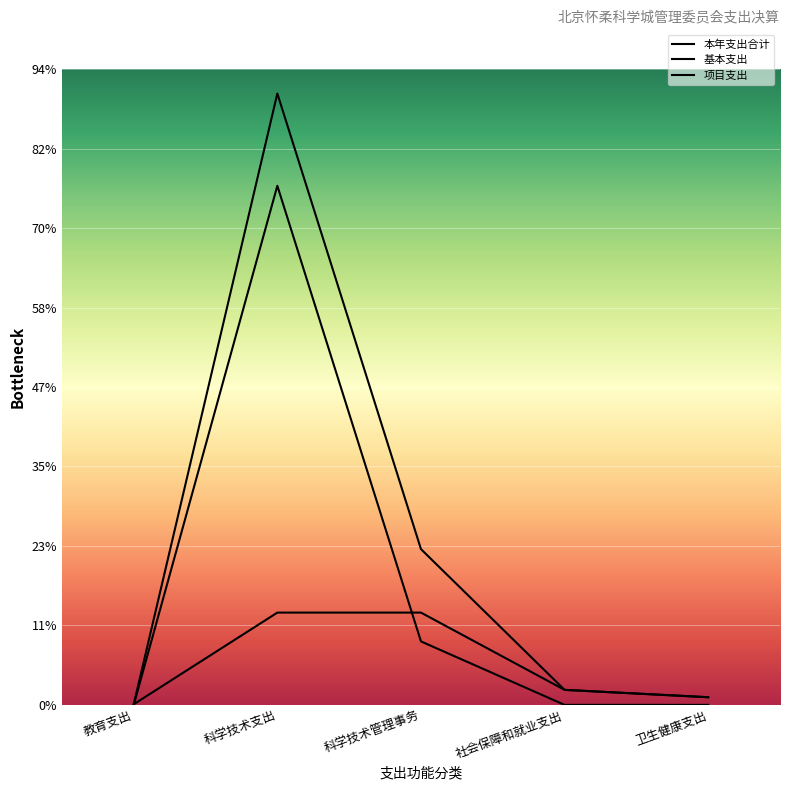

How many categories are shown in the chart?

5